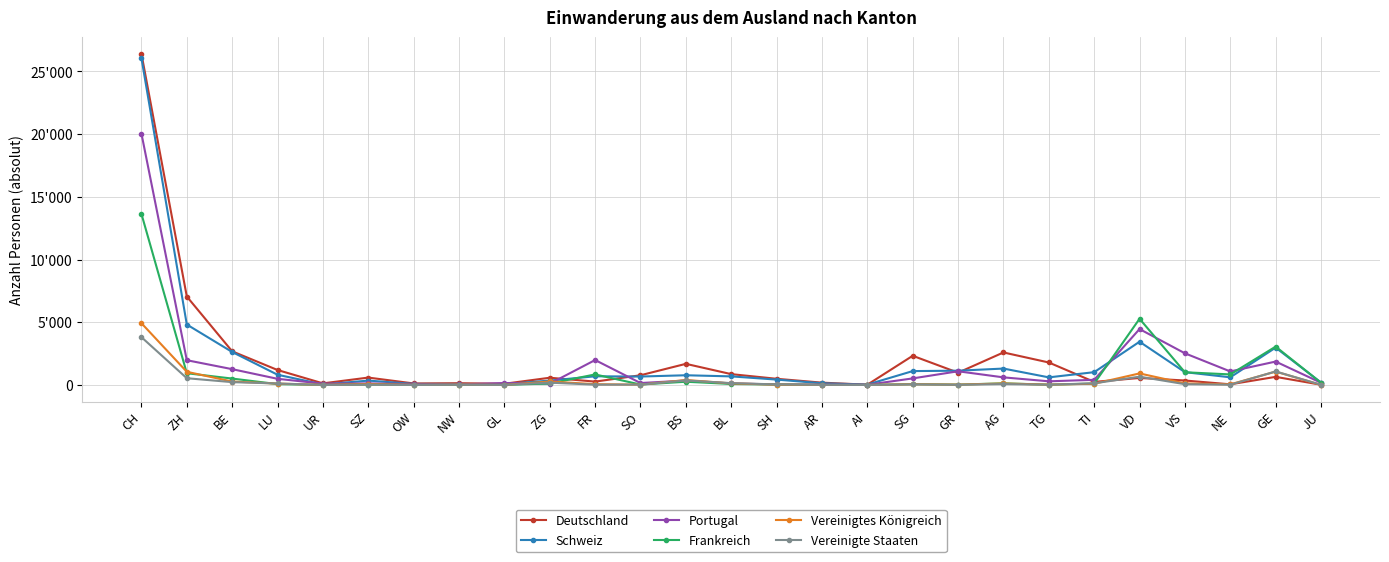

Which series has the largest range (max minus min)?

Deutschland